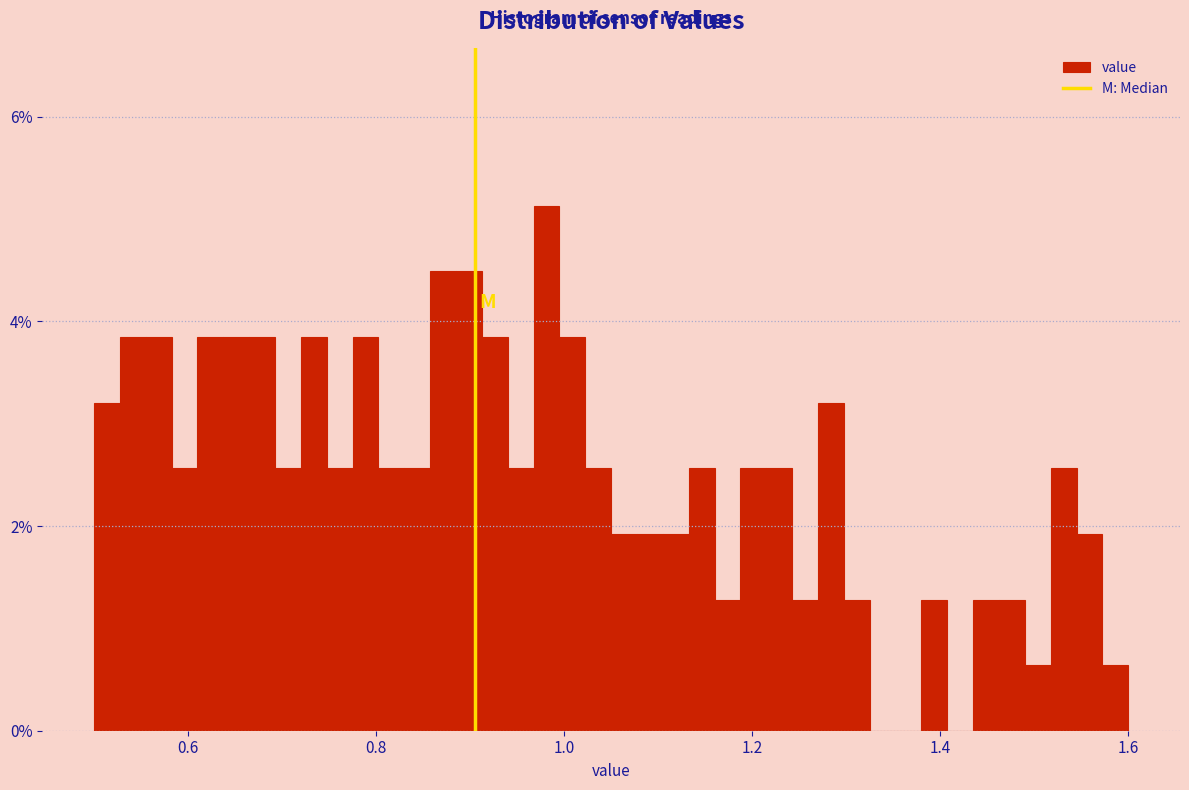

Read against the x-axis, roughly where is the centre of the tallest bar?

0.98